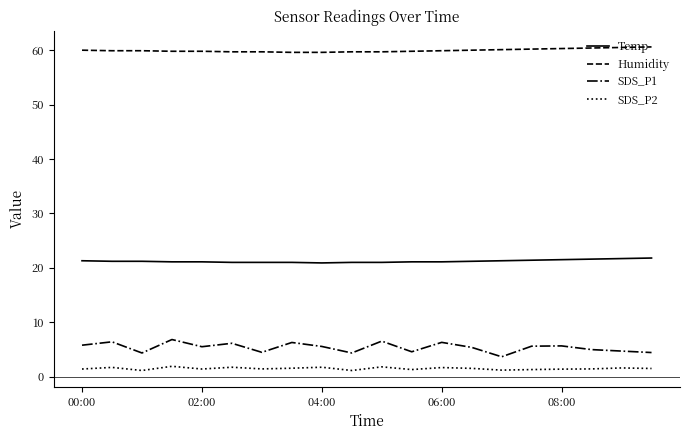

True or false: Humidity and Temp intersect in this chart.

False